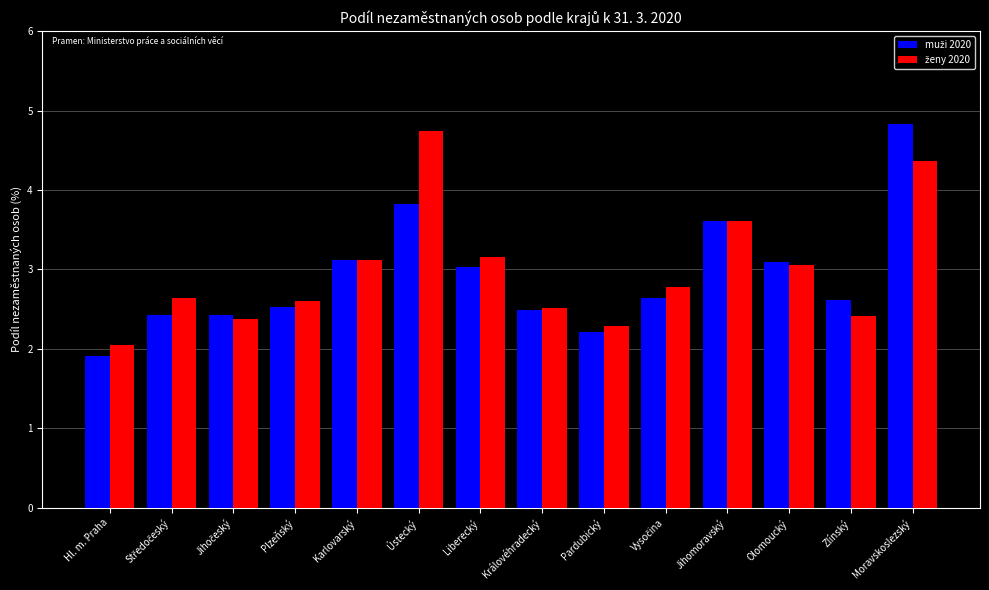

What is the total value across all series at Liberecký?

6.2